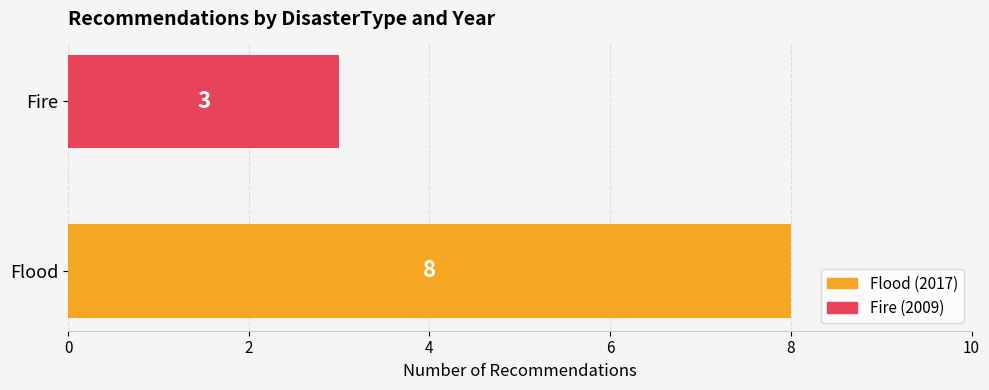

Read the value at Flood.

8